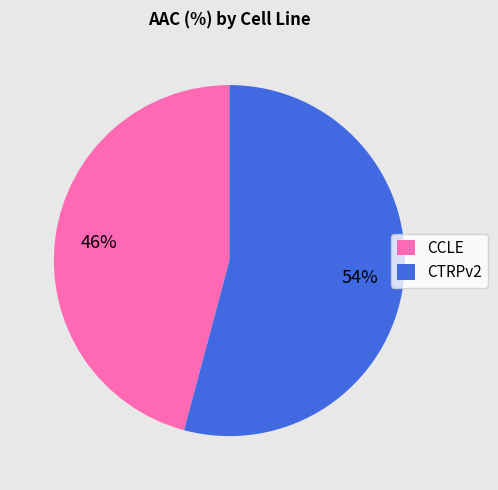

Which category has the smallest portion of the pie?

CCLE